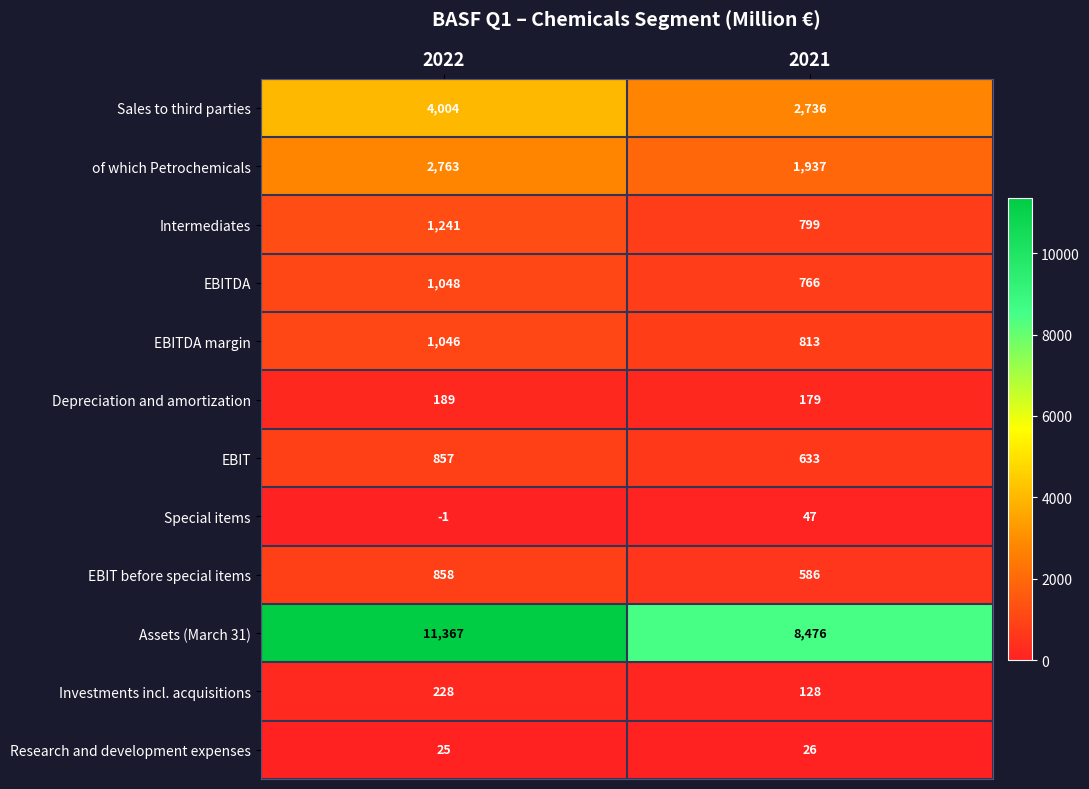

What is the spread (max minus min) of values at 2021?

8450